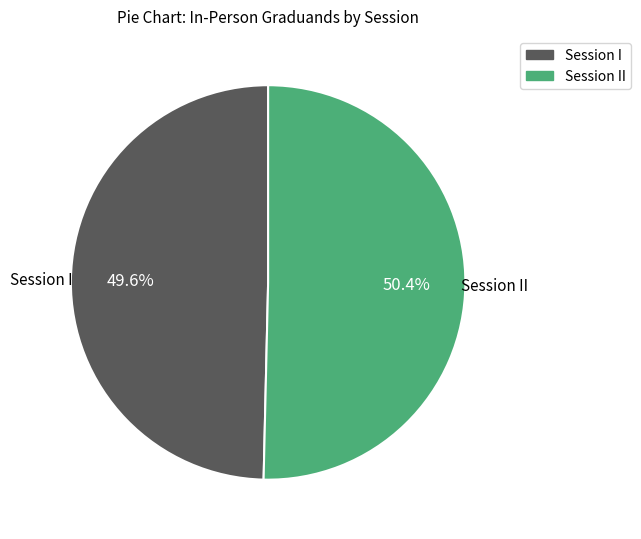

Between Session II and Session I, which is larger?

Session II